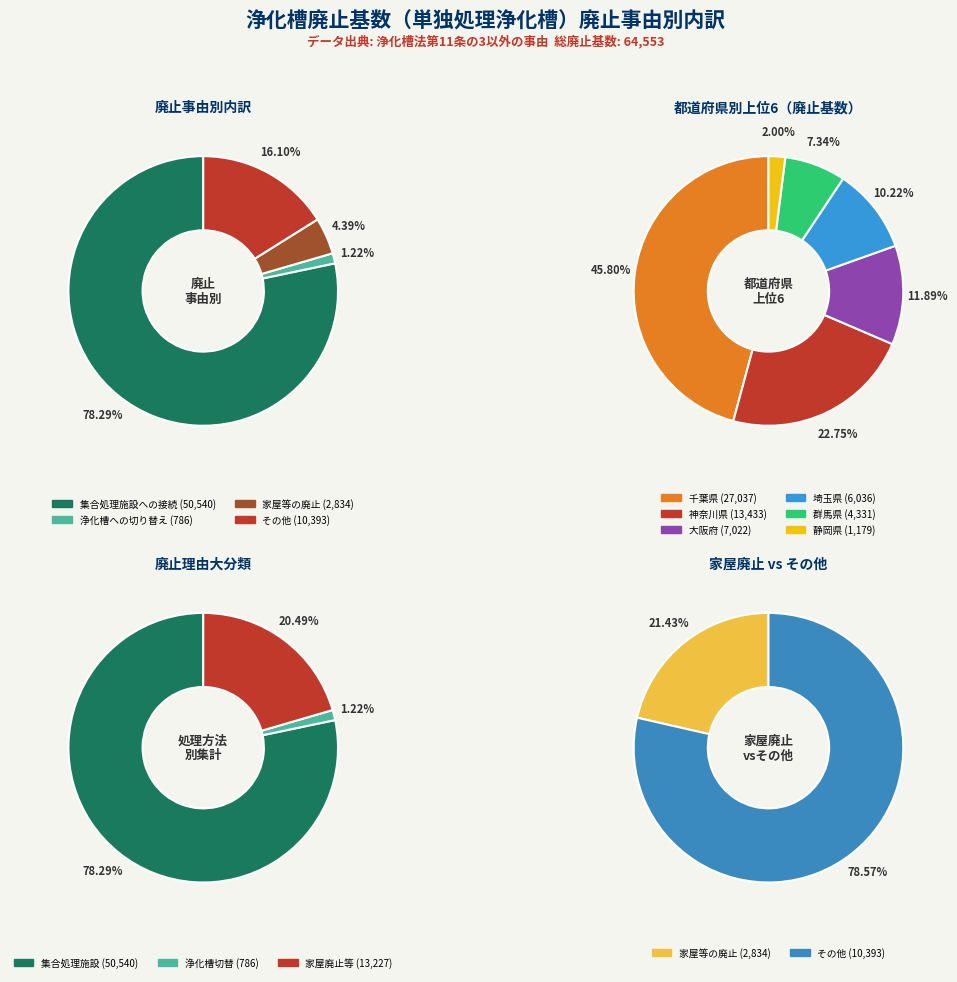

True or false: 千葉県 accounts for 12% of the total.

False